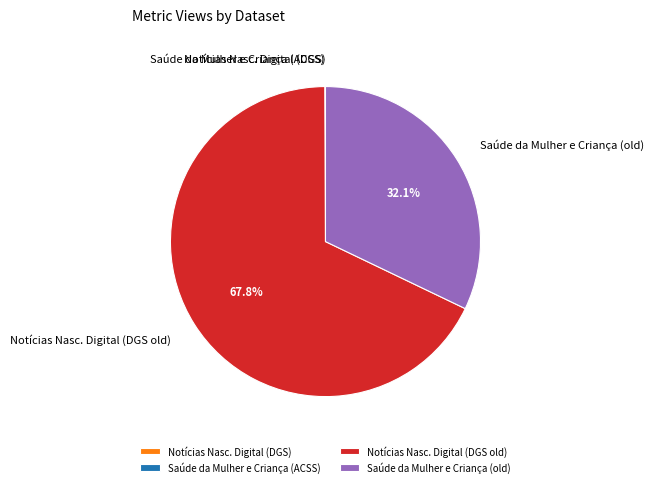

Is there a majority slice in this chart?

Yes